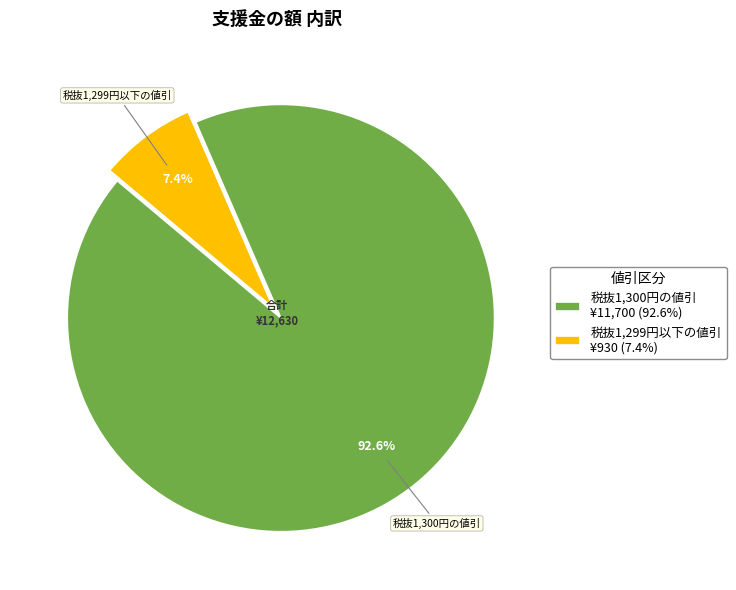

Is there any slice that represents more than half of the pie?

Yes